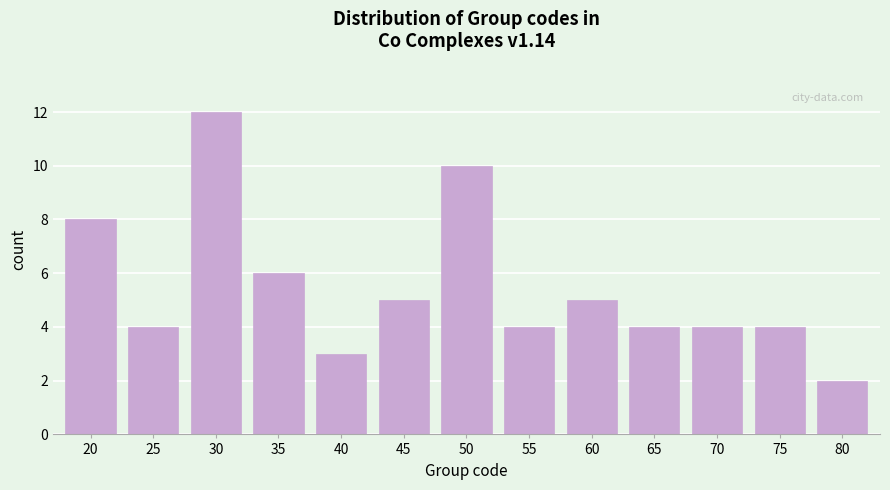

Reading left to right, list all the values displayed in this chart.

20=8	25=4	30=12	35=6	40=3	45=5	50=10	55=4	60=5	65=4	70=4	75=4	80=2